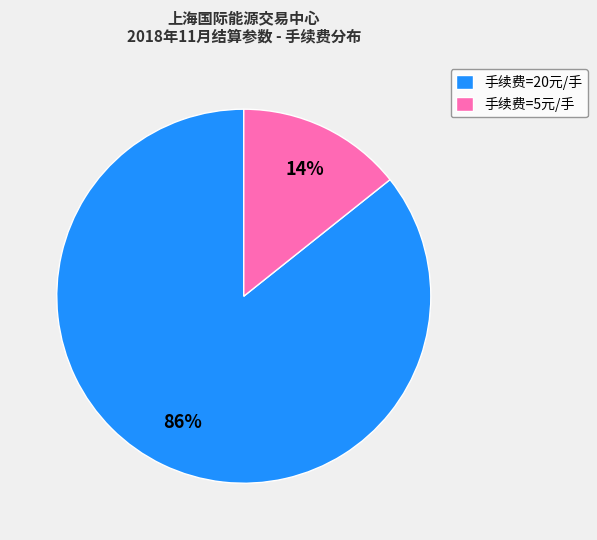

To the nearest percent, what is the combined percentage of 手续费=20元/手 and 手续费=5元/手?

100%